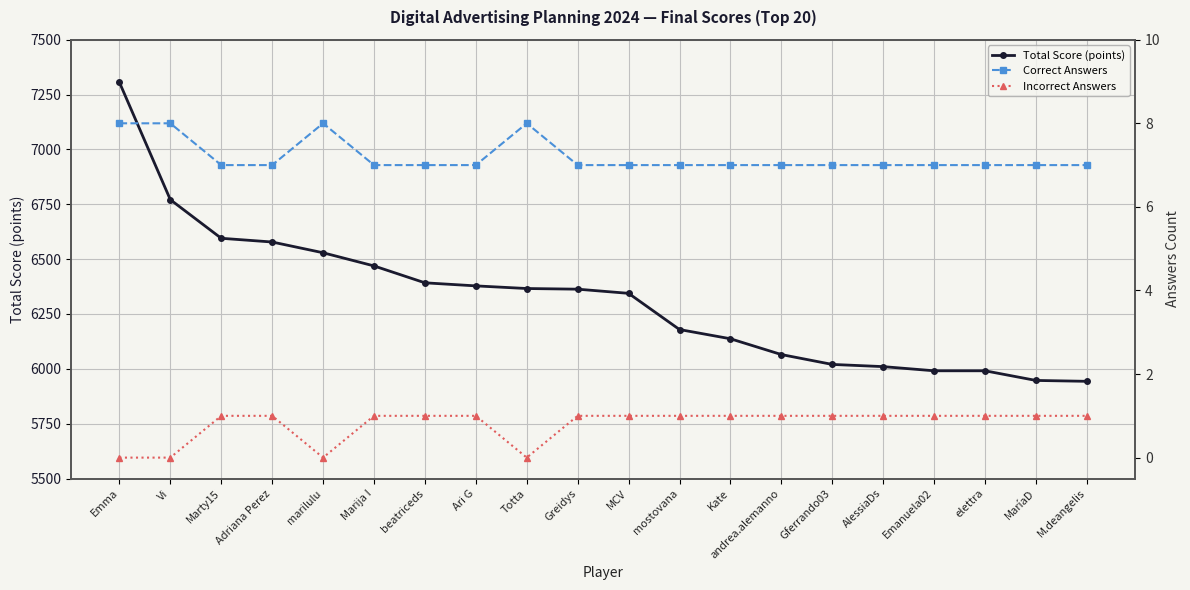

What is the value of the Total Score (points) point at the 16th from the left?

6010